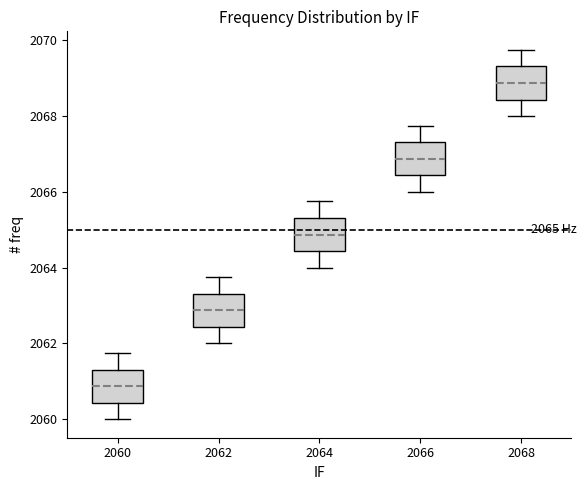

Which box's median line is the lowest?

2060